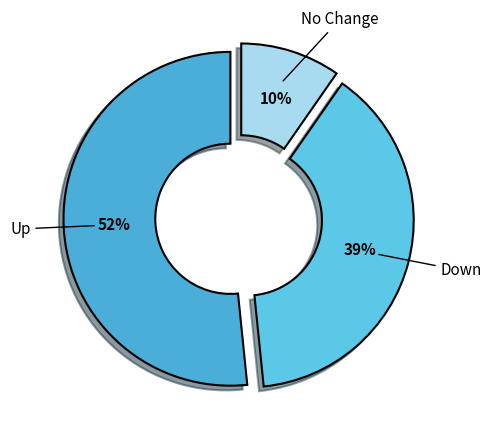

What is the majority slice?

up